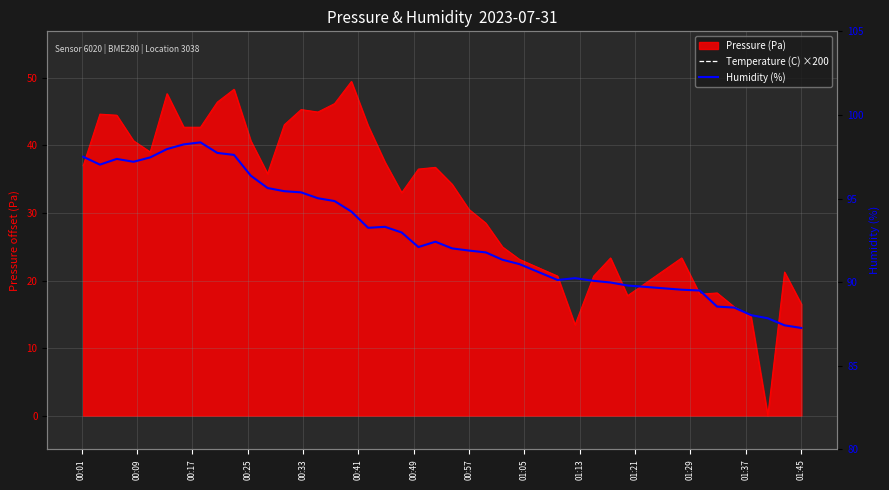

How many categories are shown in the chart?

40